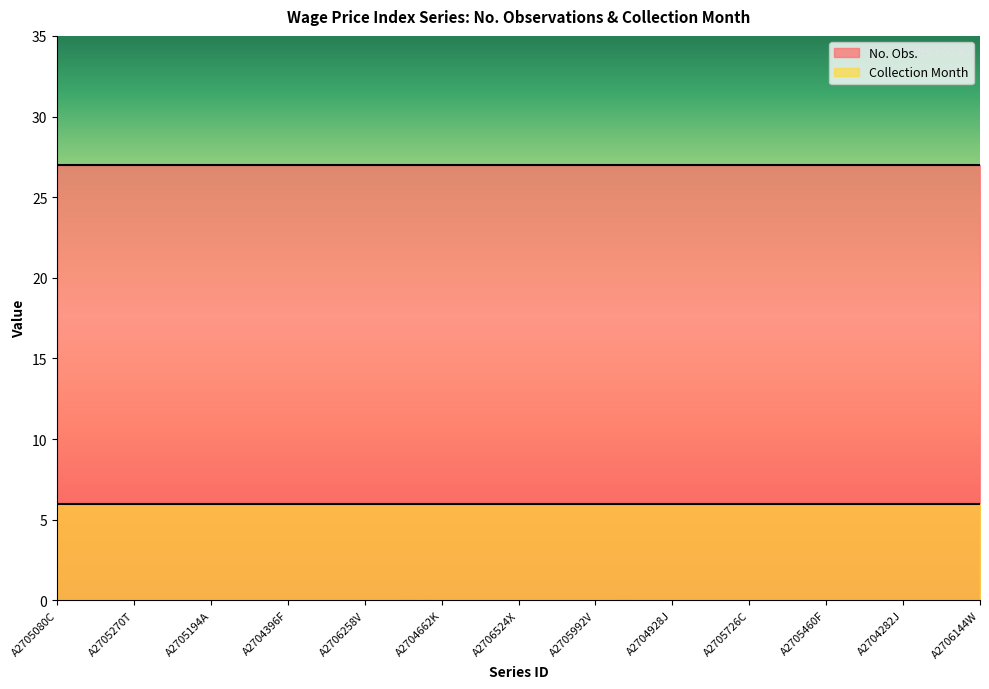

What is the average value of the No. Obs. series?

27